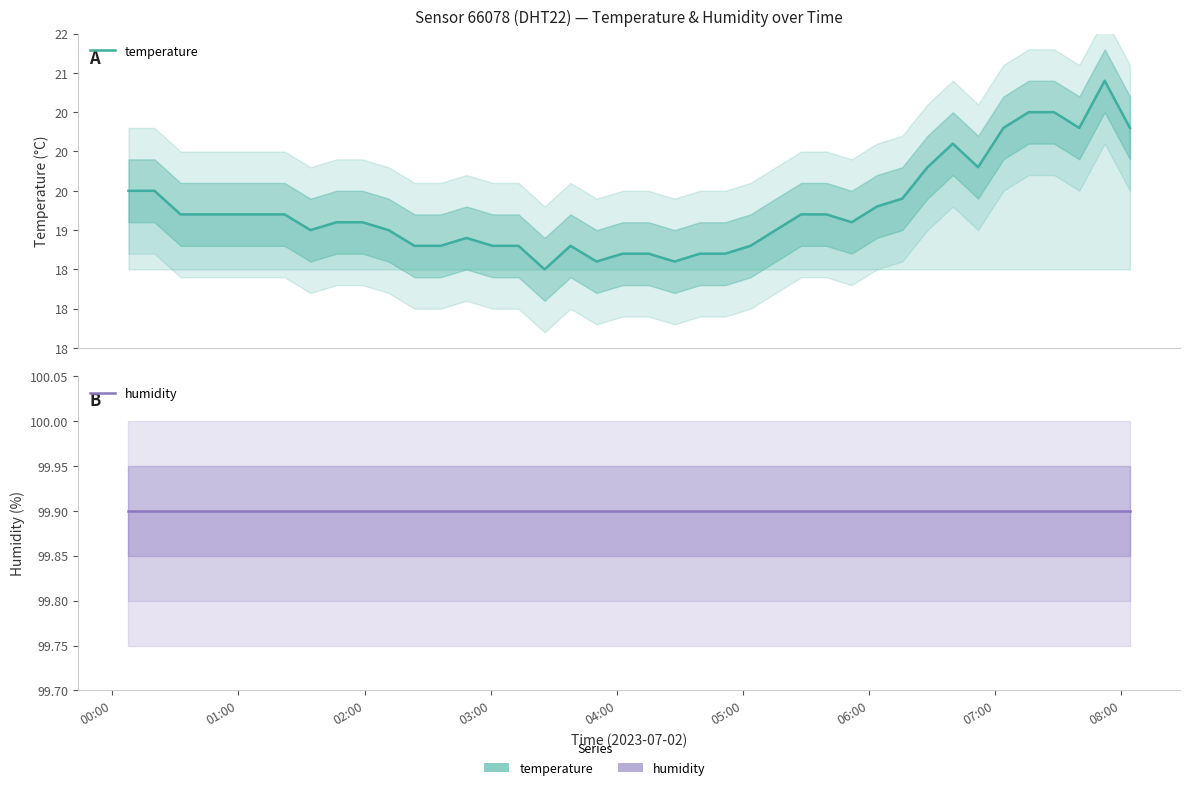

Count the number of data series in this chart.

2